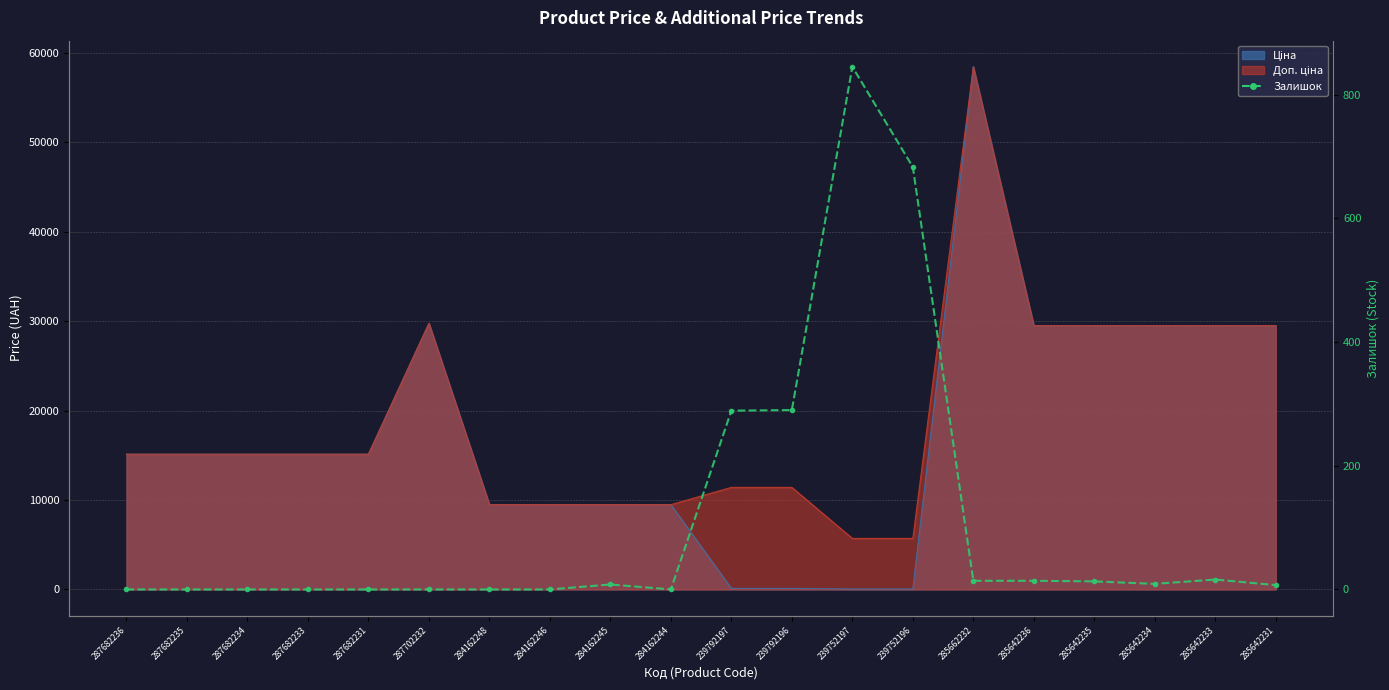

At which category does the chart reach its minimum across all series?

287682236